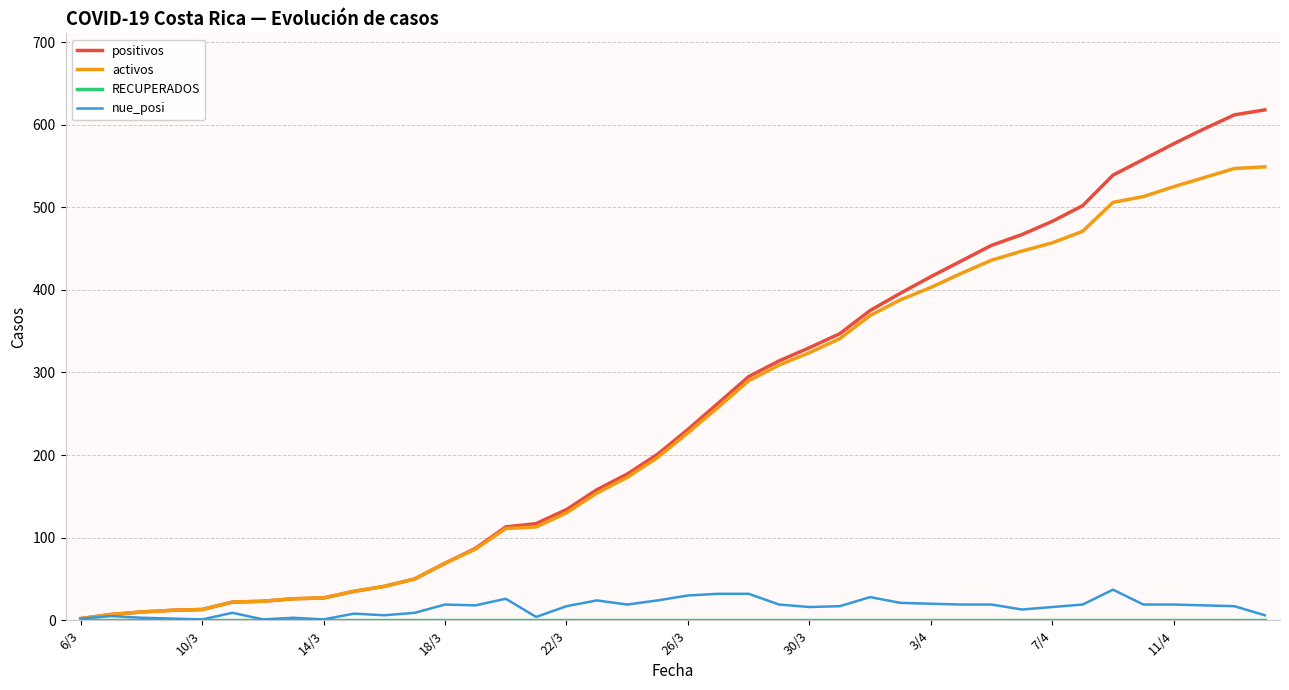

Which series has the largest range (max minus min)?

positivos